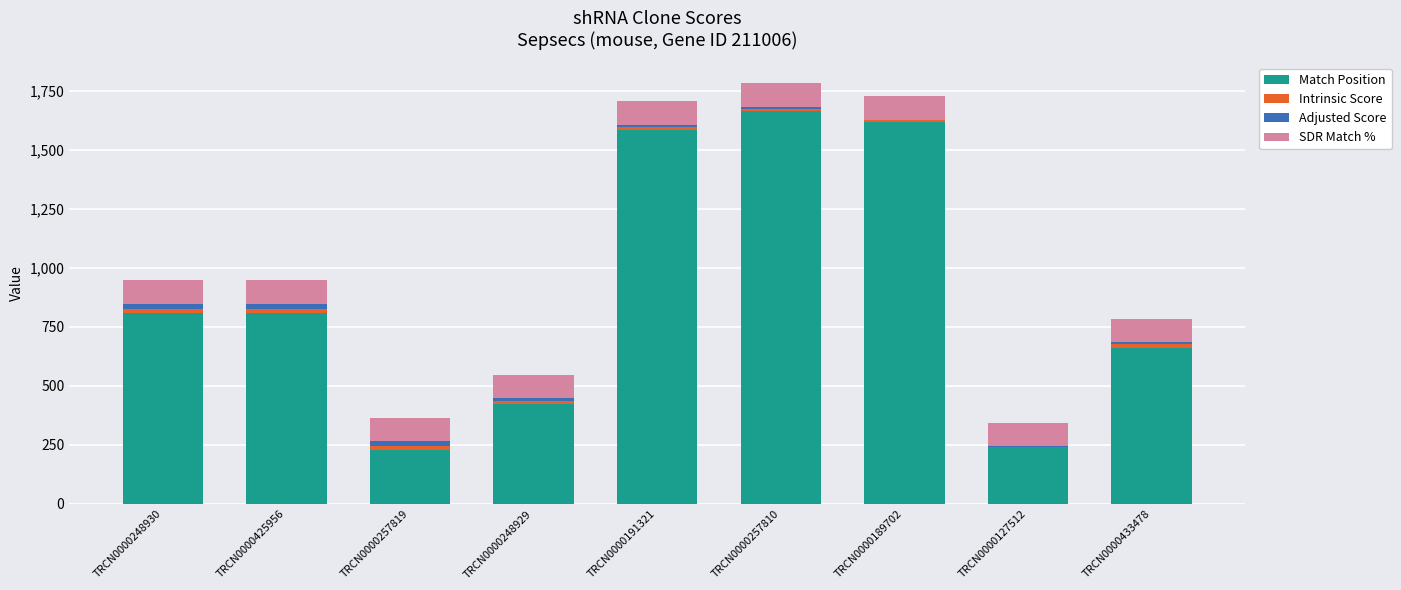

True or false: Match Position has a value of 796.0 at TRCN0000189702.

False